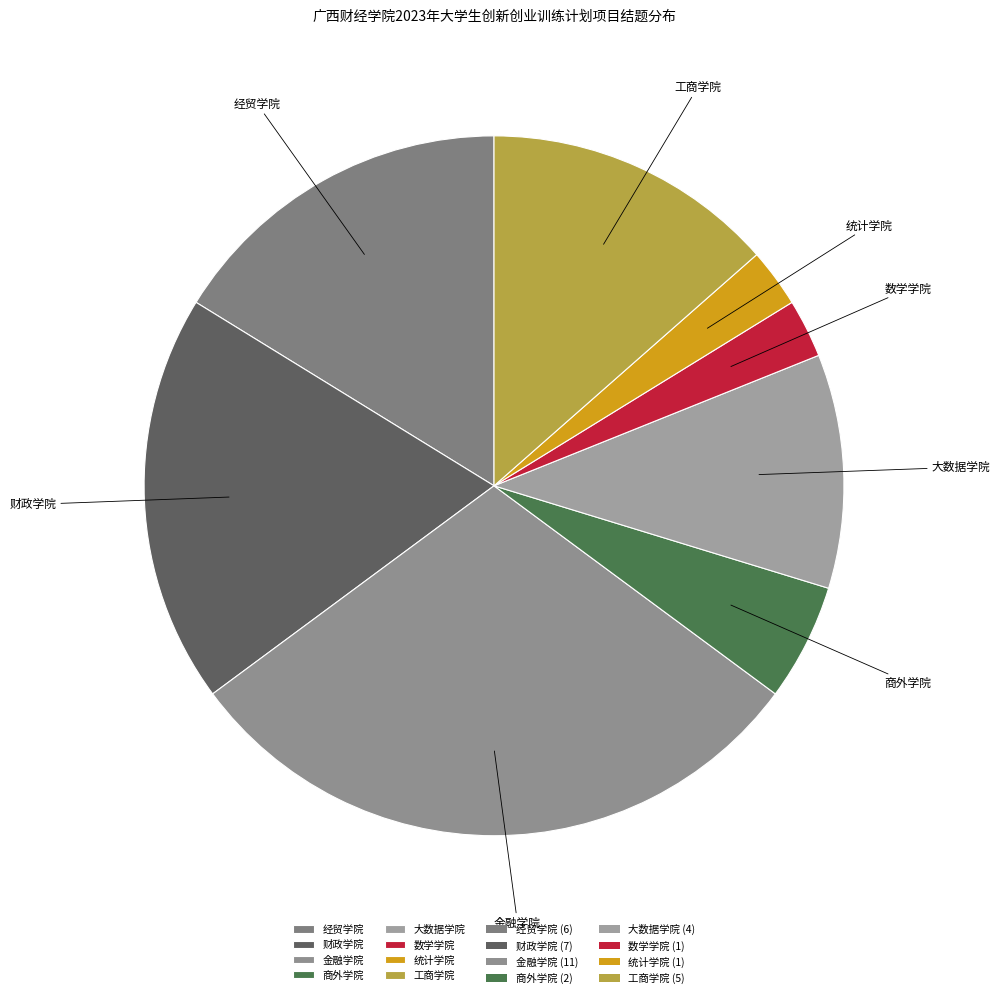

Combined, do 大数据学院 and 数学学院 account for over 50%?

No